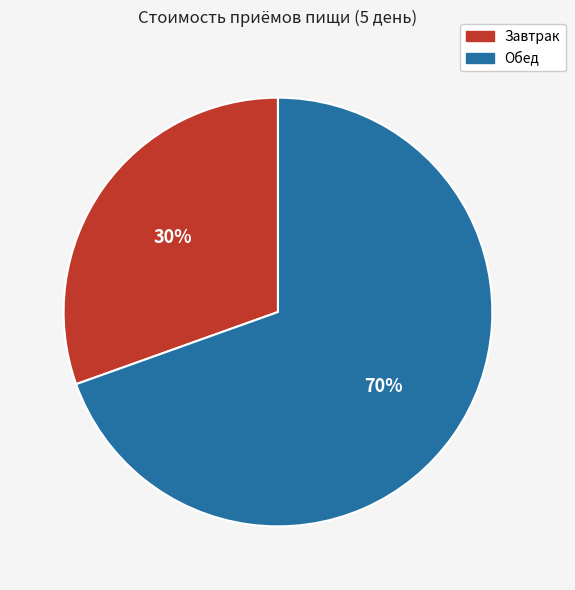

To the nearest percent, what is the average slice percentage?

50%